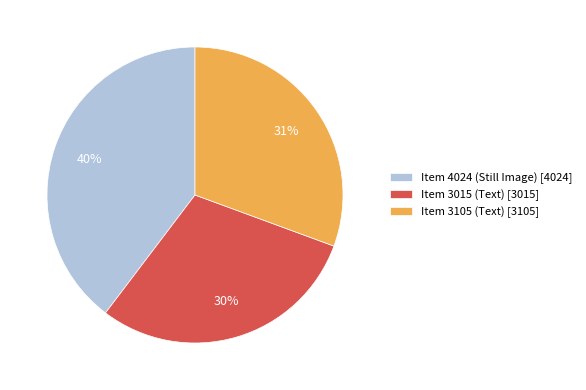

Is it true that Item 3015 (Text) is 21% of the pie?

False